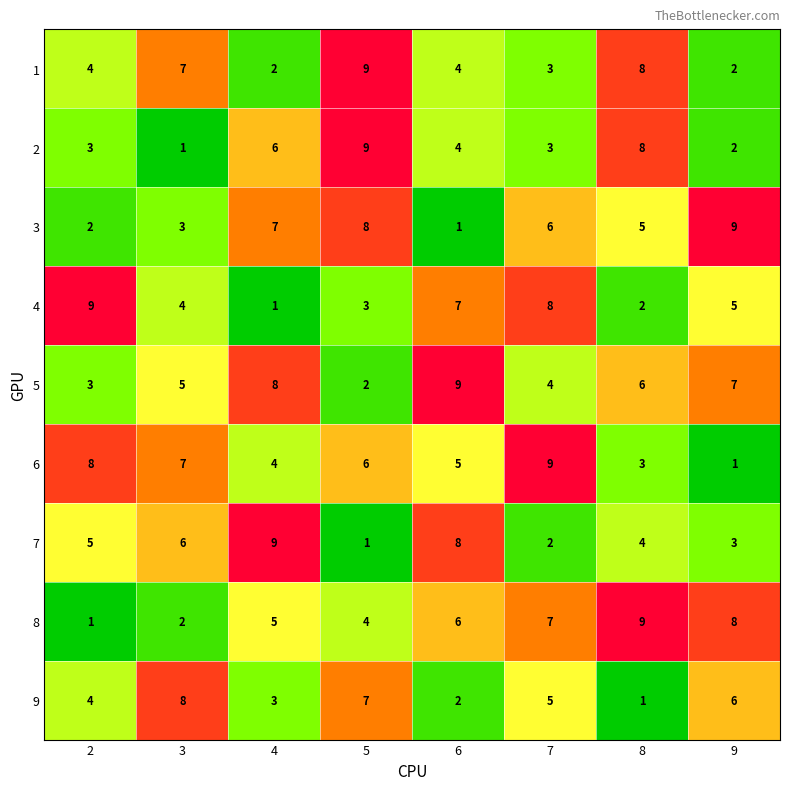

Between 2 and 4, which series saw the biggest shift?

4